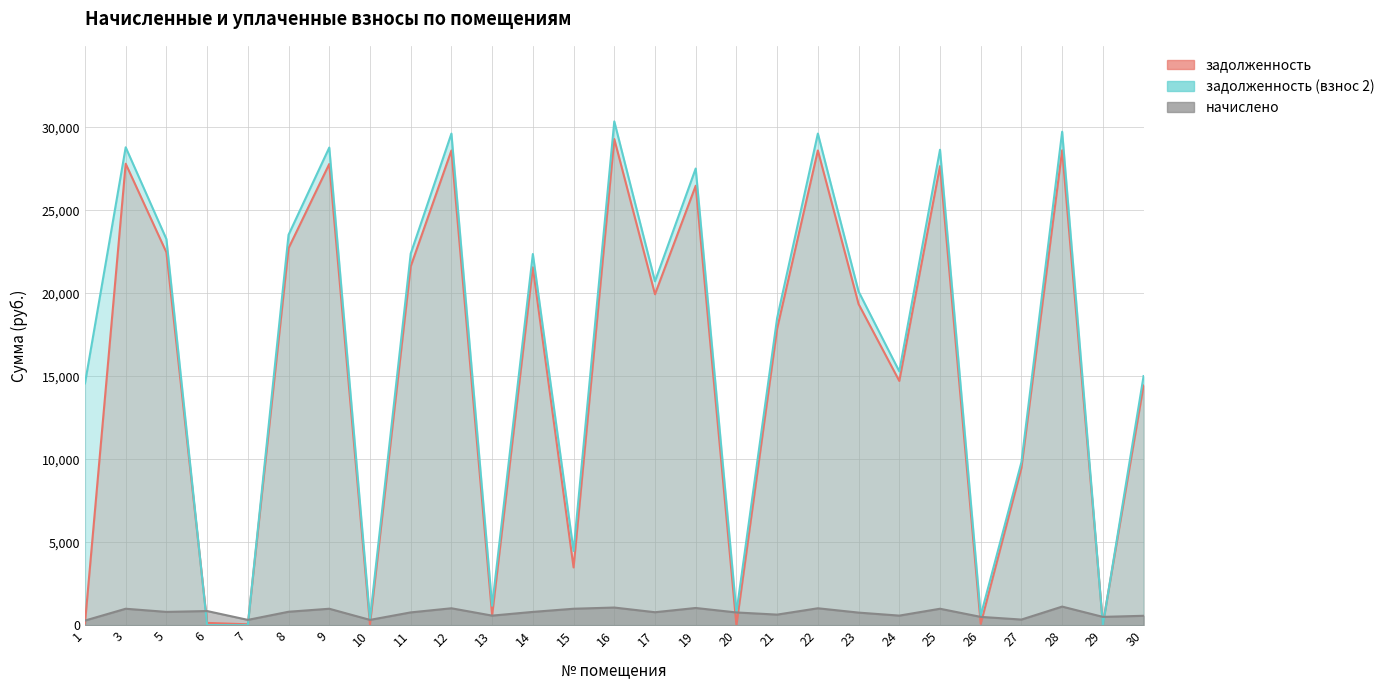

At which category is the sum across all series the highest?

16